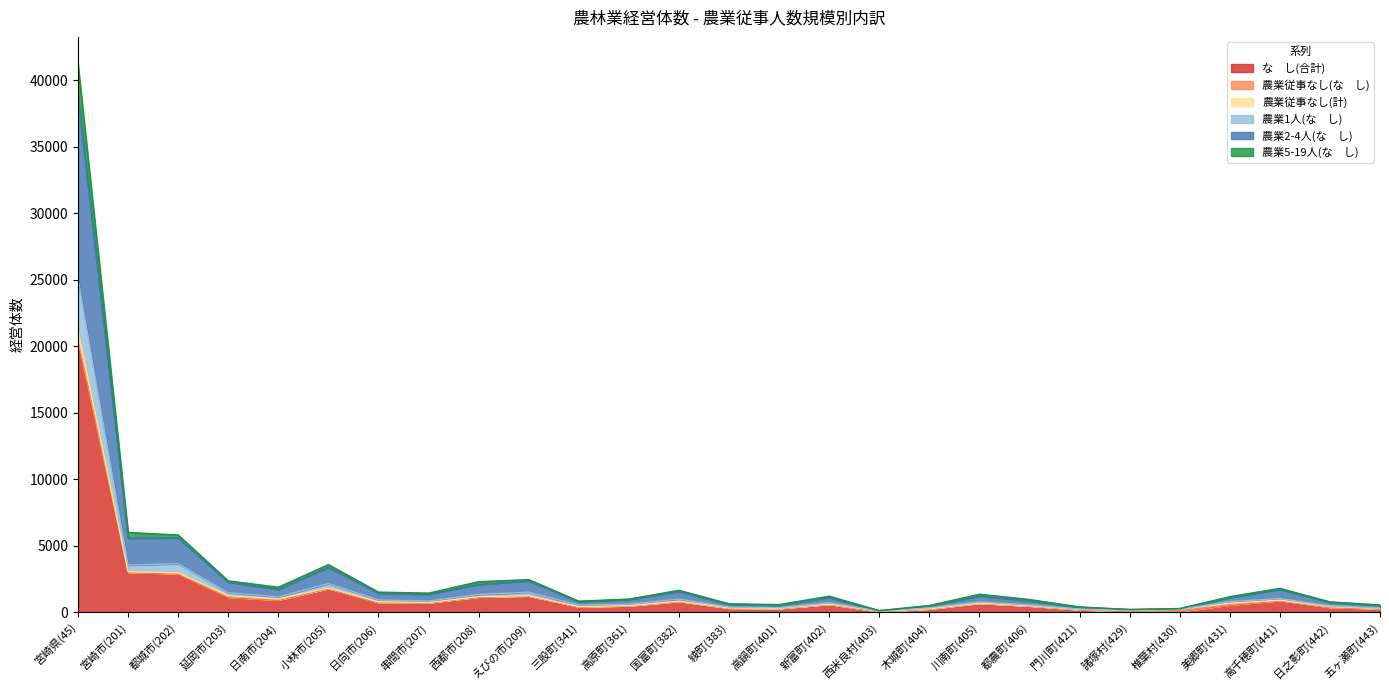

What is the total value across all series at 宮崎市(201)?

5992